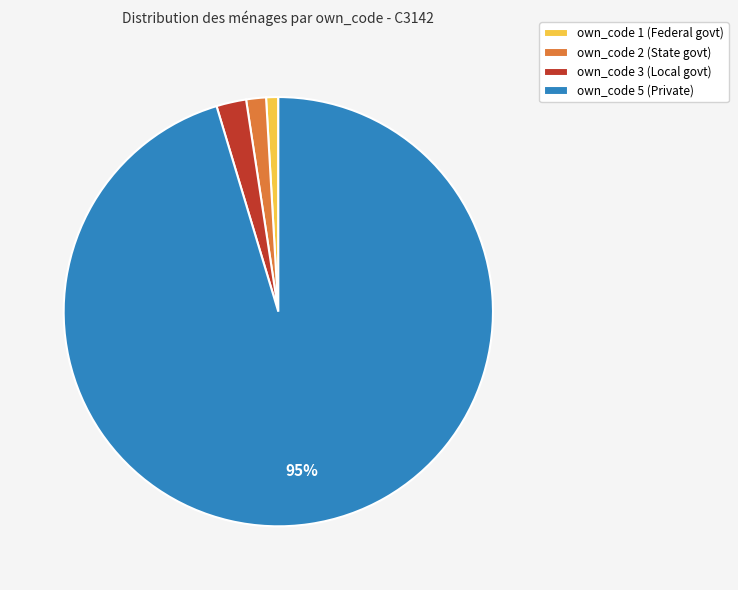

Is it true that own_code 3 is 13% of the pie?

False